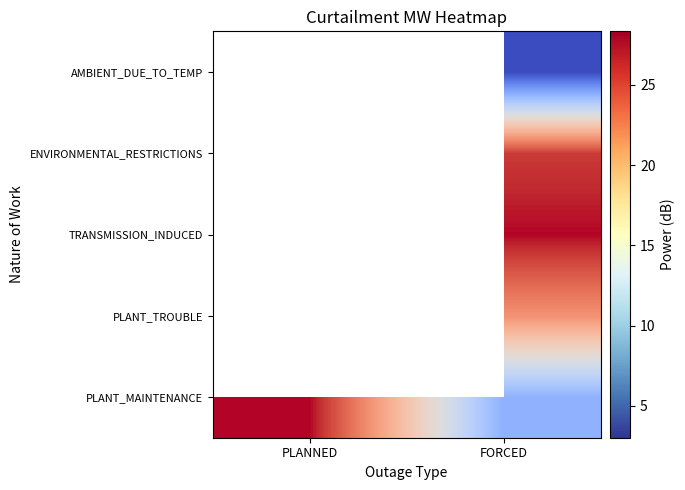

How many data points does each series have?

2